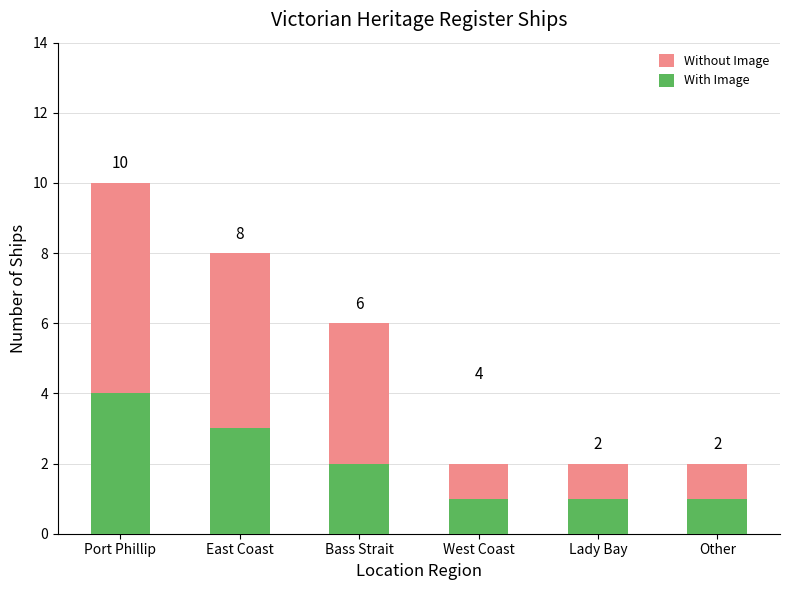

Where does the With Image series first go above 2?

Port Phillip